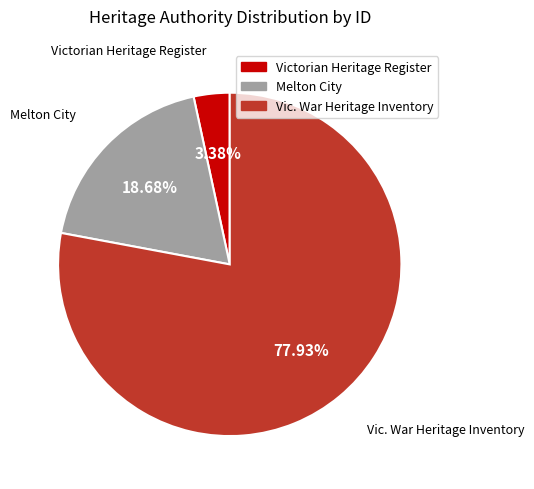

Which category has the smallest portion of the pie?

Victorian Heritage Register